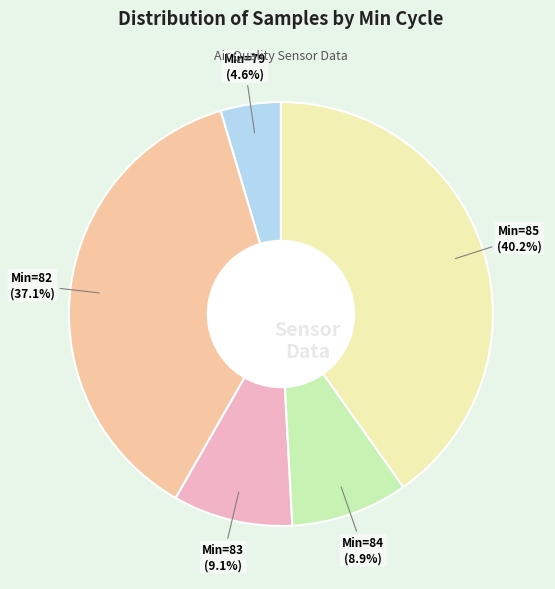

Is there any slice that represents more than half of the pie?

No